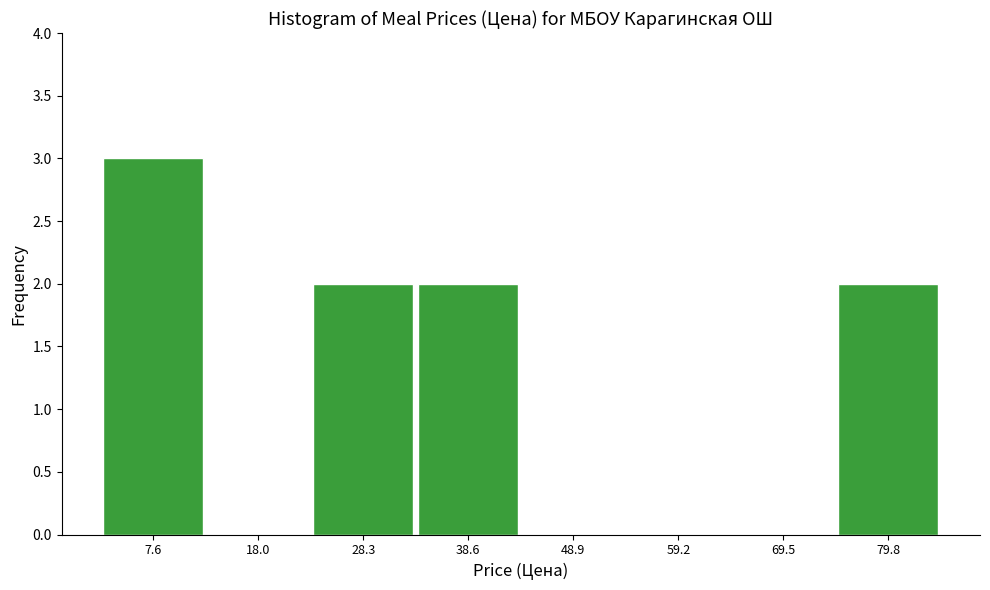

What is the height of the bar covering 74 to 86 on the x-axis? Neither the bar edges nor the heights are printed on the chart, so give them approximately, as read against the axes.

2